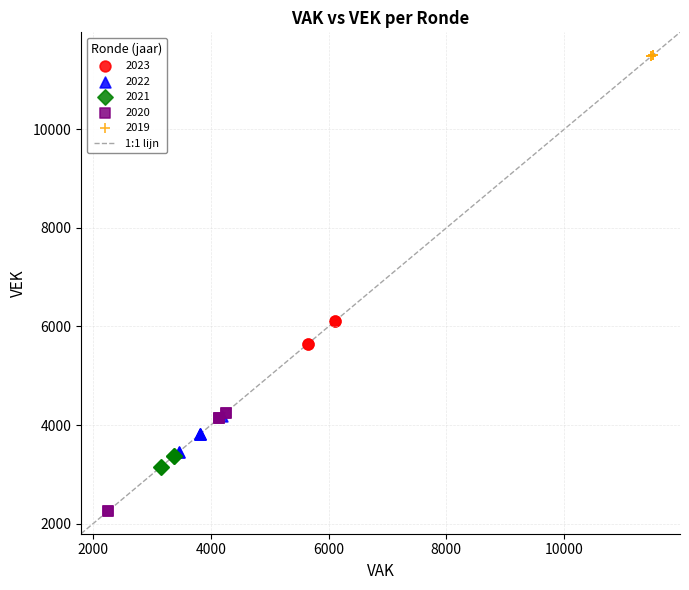

Which series contains the highest Y value?

2019